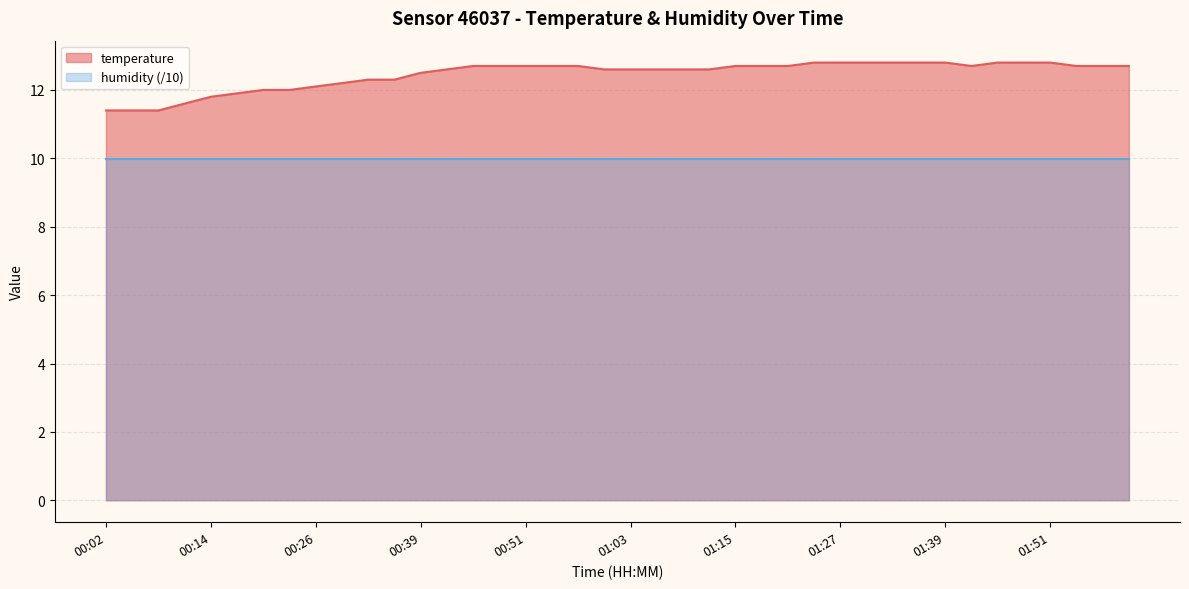

At which category does the chart reach its peak across all series?

01:24